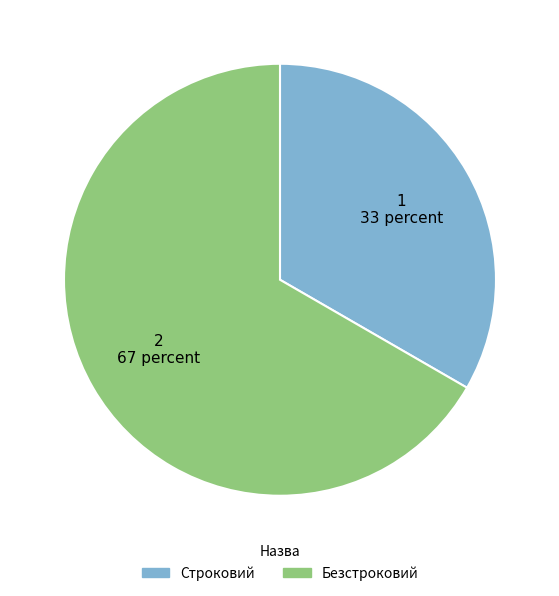

Which category has the biggest portion of the pie?

Безстроковий